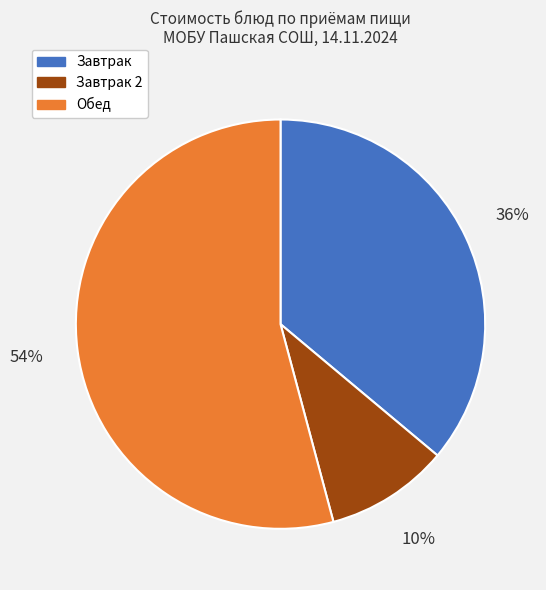

Count the number of slices in the pie.

3